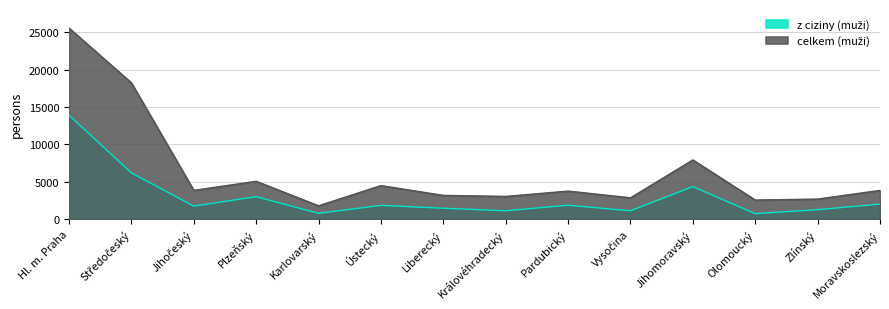

What is the sum of all z ciziny (muži) values?

41414